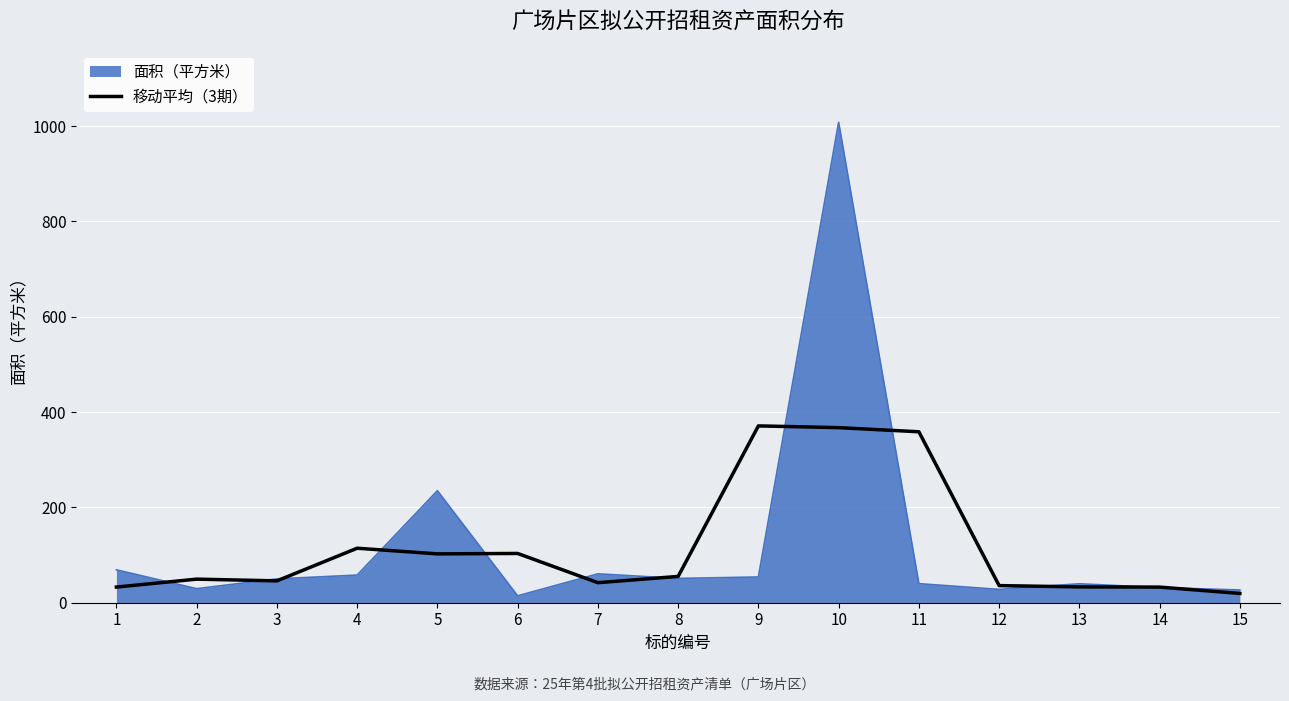

Which series has the largest range (max minus min)?

面积（平方米）